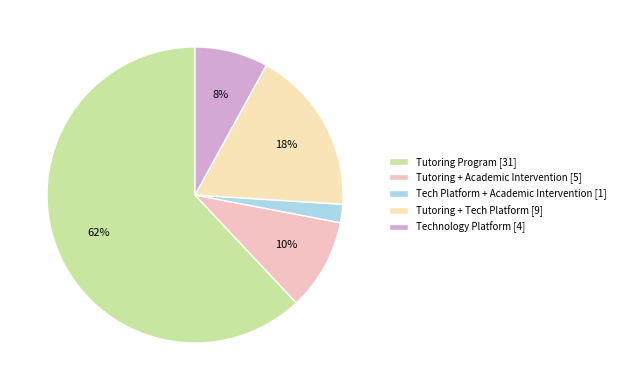

What is the smallest slice in the pie chart?

Tech Platform + Academic Intervention [1]